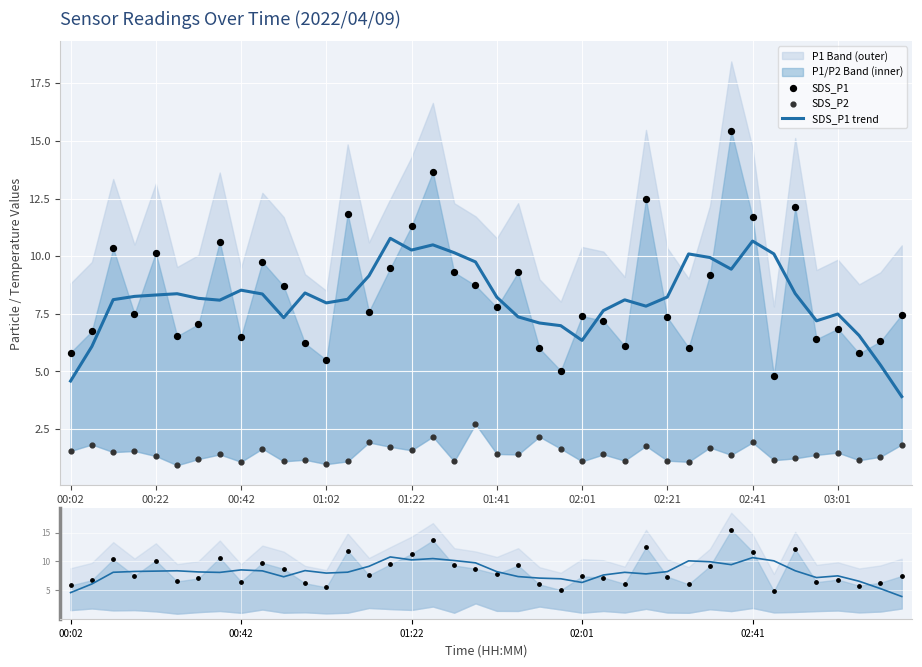

Which series reaches the maximum Y coordinate?

SDS_P1